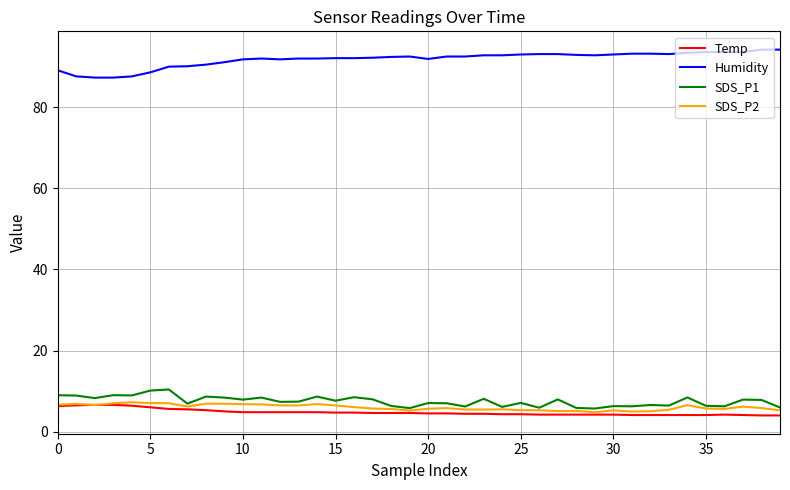

What is the greatest value displayed?

94.2